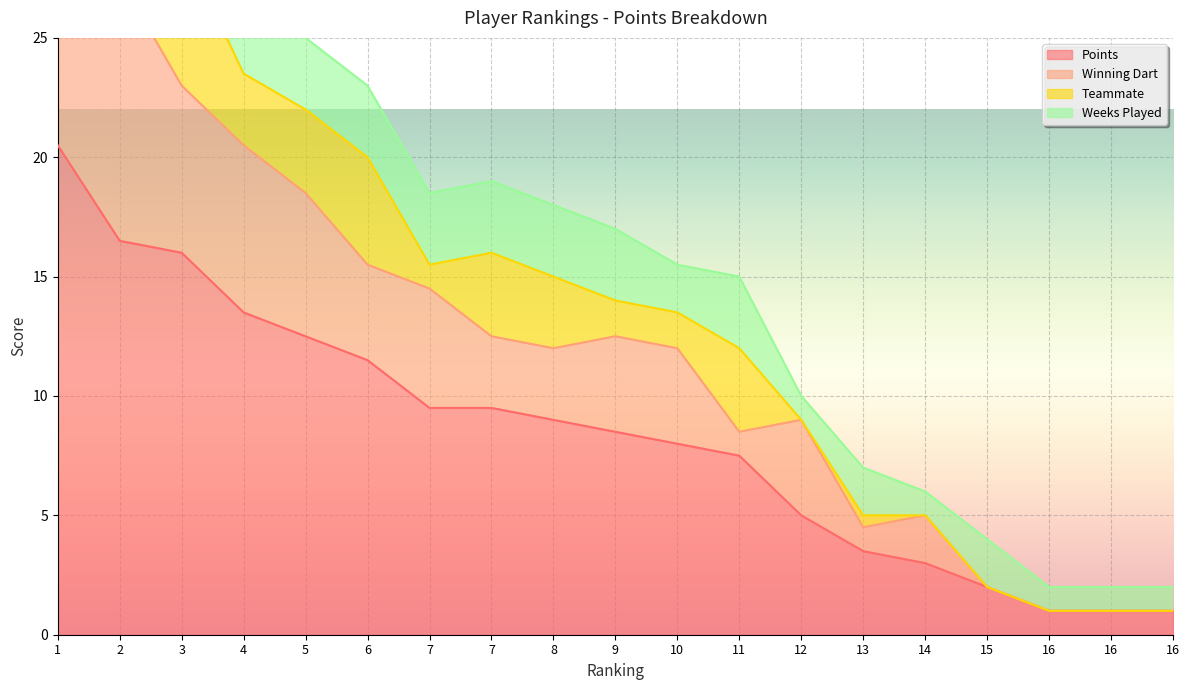

The value of Points at 4 is 13.5. True or false?

True